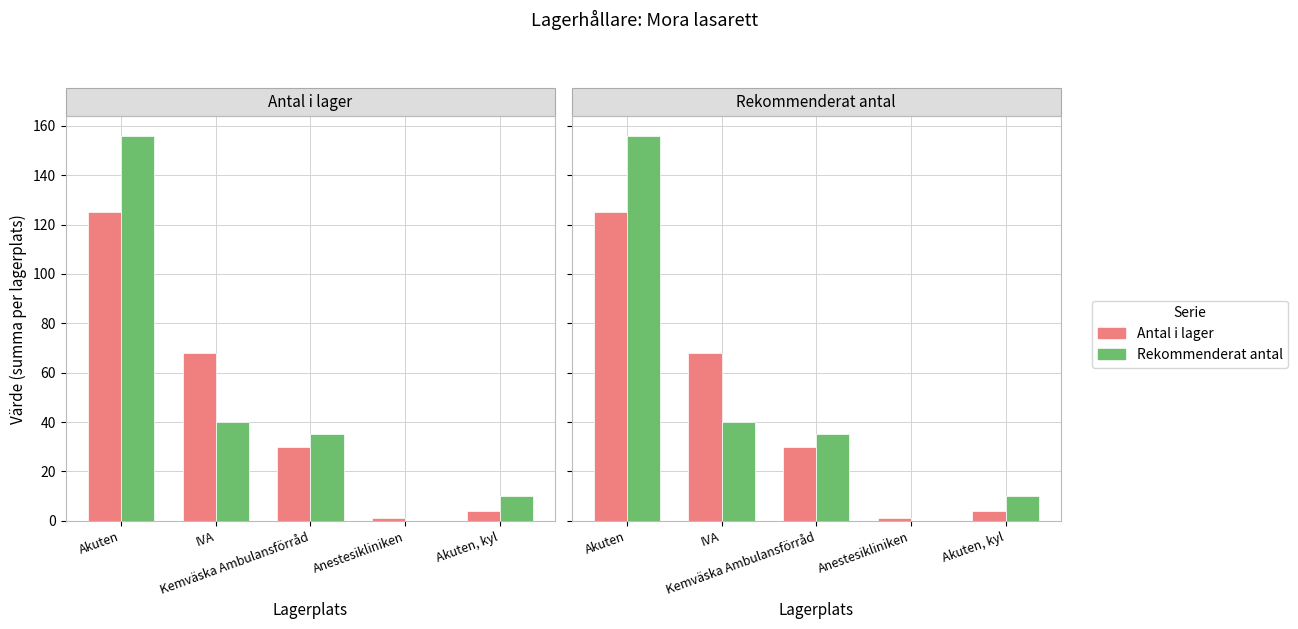

The Rekommenderat antal series shows 156 at Akuten. True or false?

True